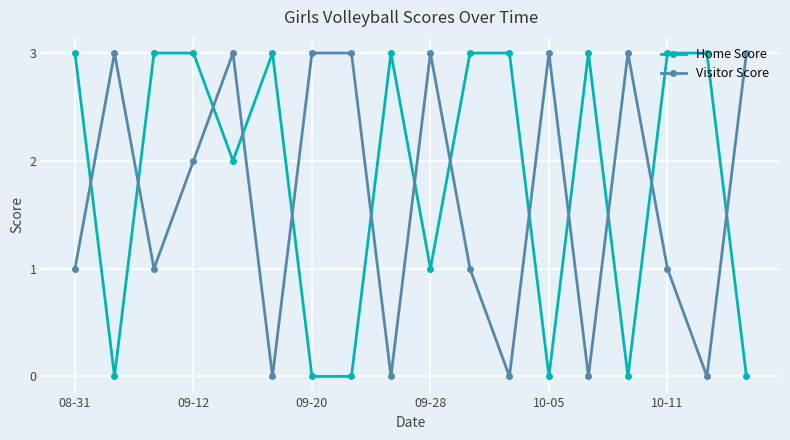

What is the sum of all Visitor Score values?

30